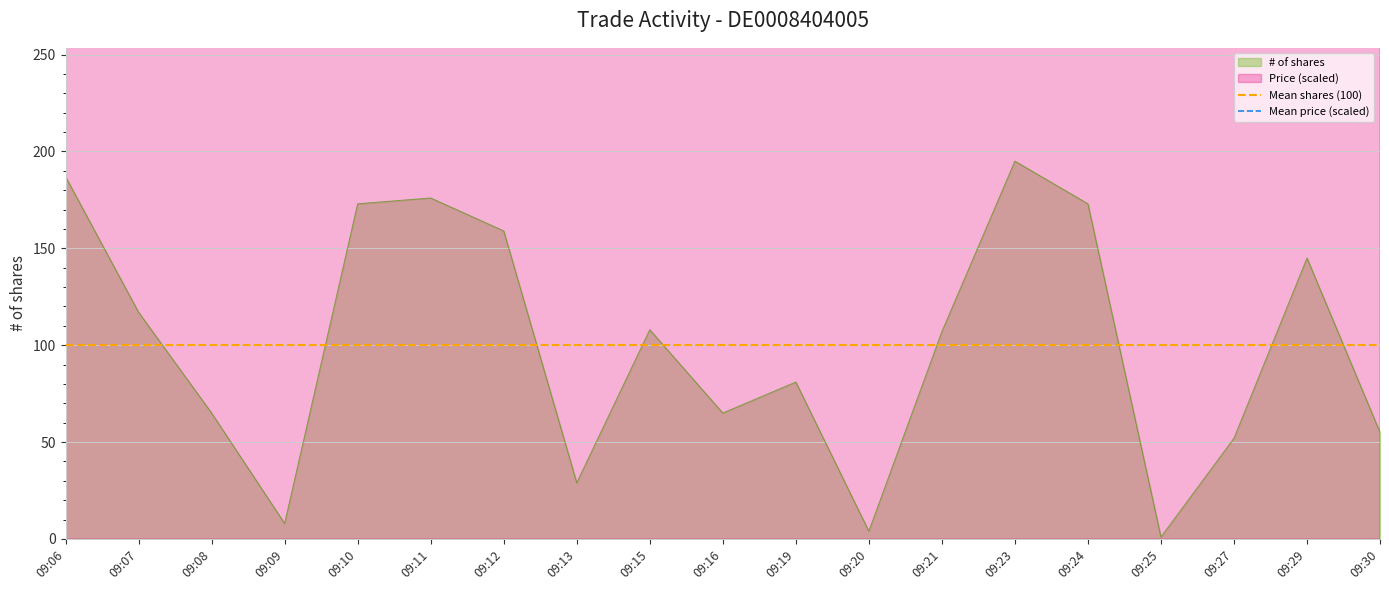

What is the spread (max minus min) of values at 09:06?

1542.1